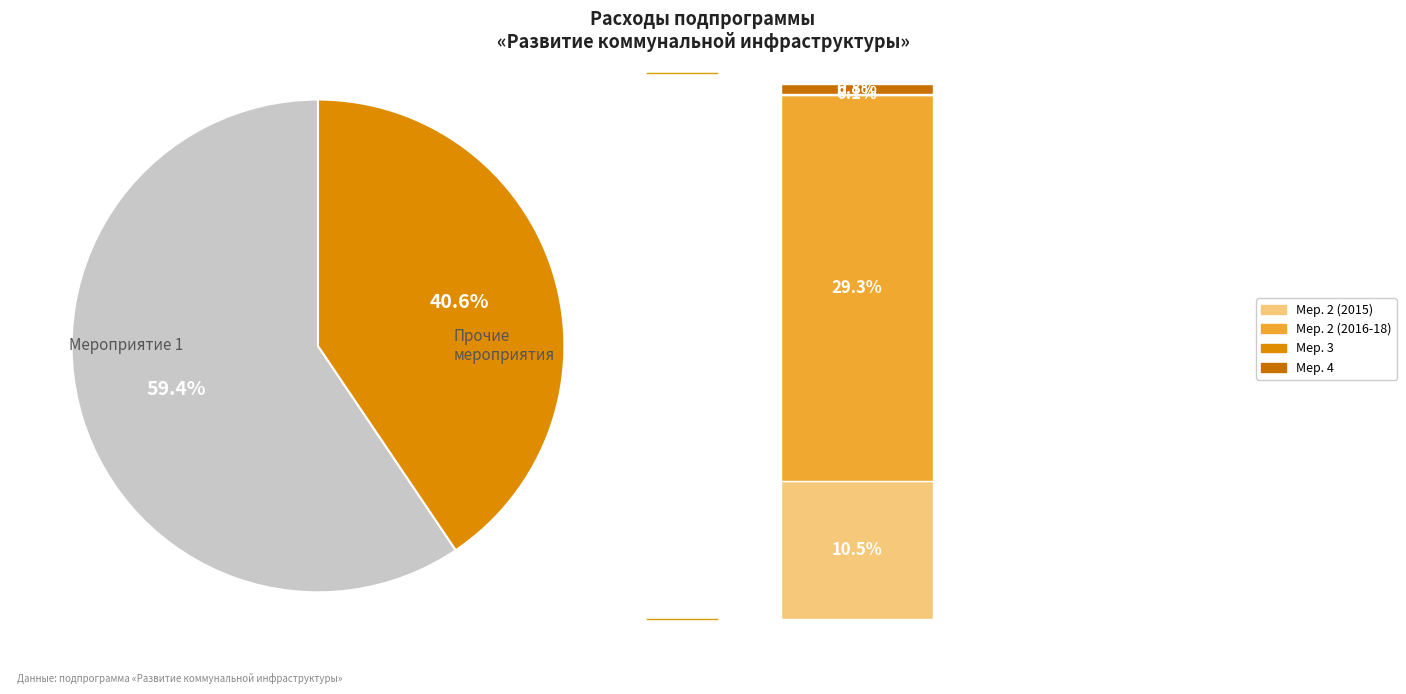

True or false: Мероприятие 3 accounts for 12% of the total.

False